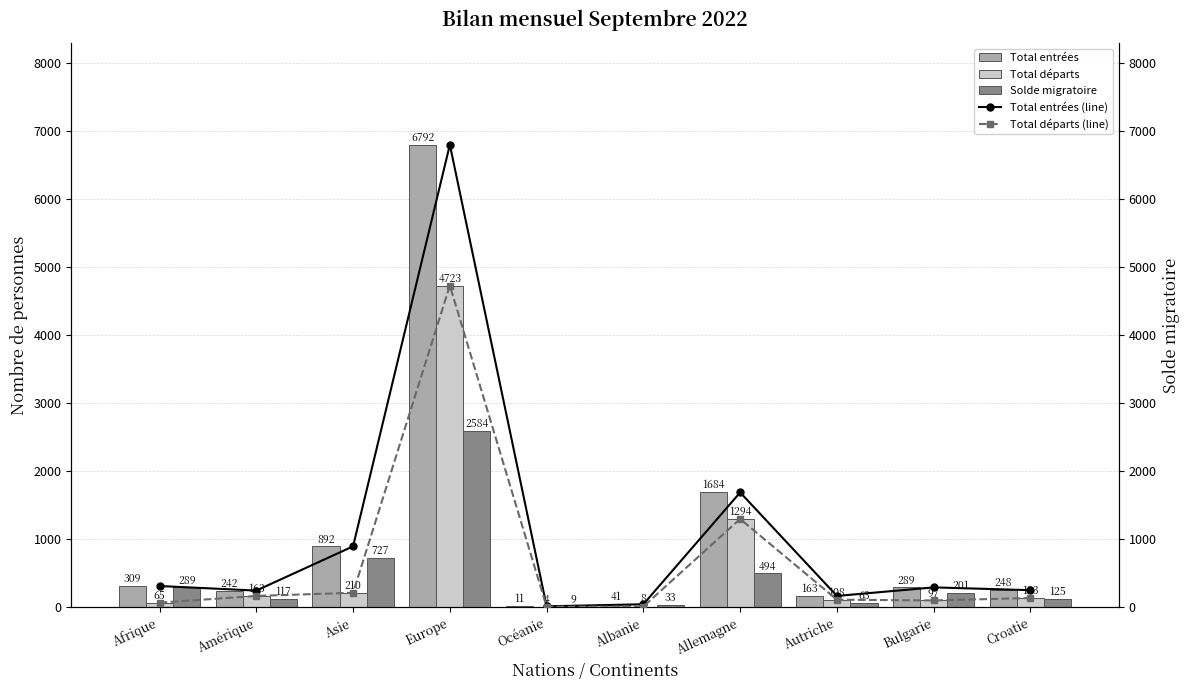

Reading left to right, list all the values displayed in this chart.

Total entrées: Afrique=309	Amérique=242	Asie=892	Europe=6792	Océanie=11	Albanie=41	Allemagne=1684	Autriche=163	Bulgarie=289	Croatie=248
Total départs: Afrique=65	Amérique=163	Asie=210	Europe=4723	Océanie=4	Albanie=8	Allemagne=1294	Autriche=108	Bulgarie=97	Croatie=133
Solde migratoire: Afrique=289	Amérique=117	Asie=727	Europe=2584	Océanie=9	Albanie=33	Allemagne=494	Autriche=63	Bulgarie=201	Croatie=125
Total entrées (line): Afrique=309	Amérique=242	Asie=892	Europe=6792	Océanie=11	Albanie=41	Allemagne=1684	Autriche=163	Bulgarie=289	Croatie=248
Total départs (line): Afrique=65	Amérique=163	Asie=210	Europe=4723	Océanie=4	Albanie=8	Allemagne=1294	Autriche=108	Bulgarie=97	Croatie=133